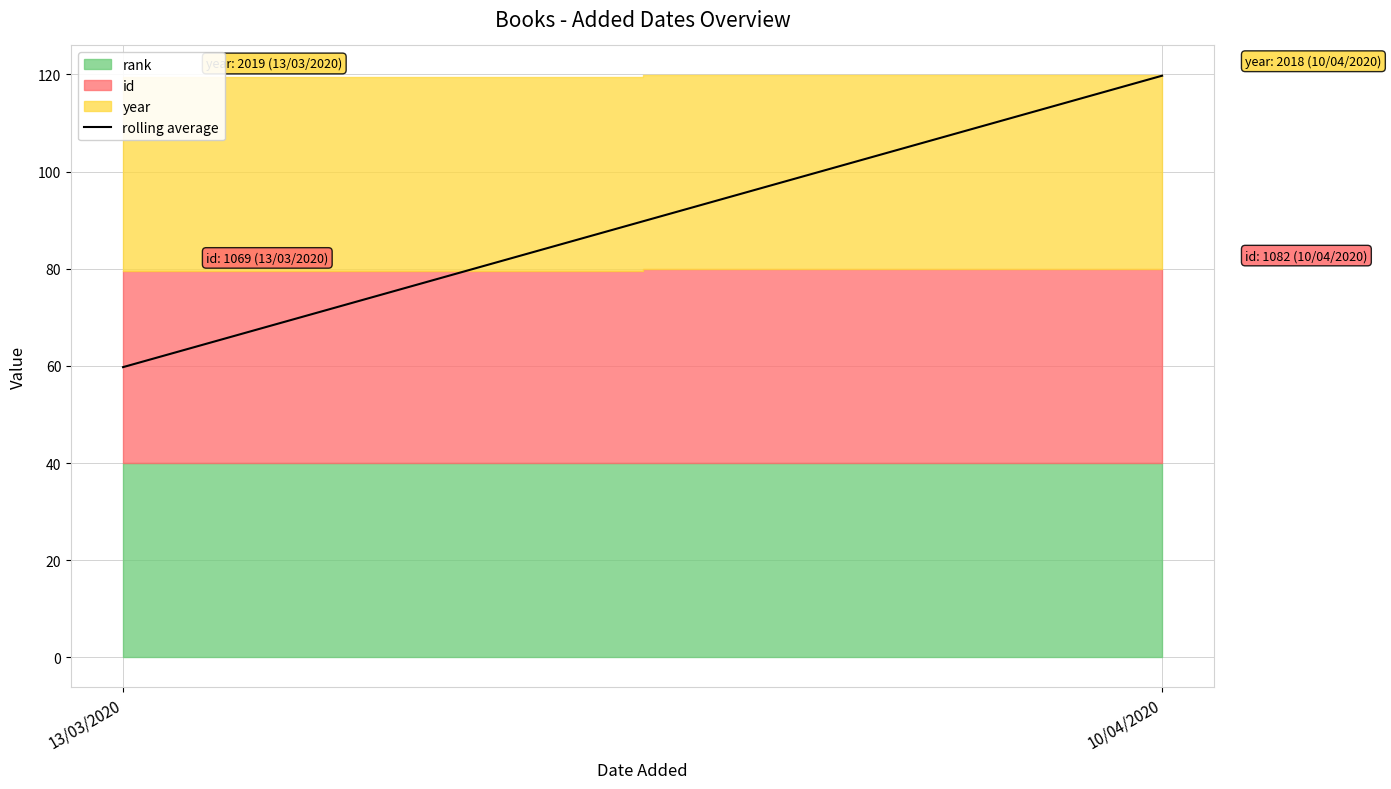

Reading right to left, list all the values displayed in this chart.

119.7	59.8